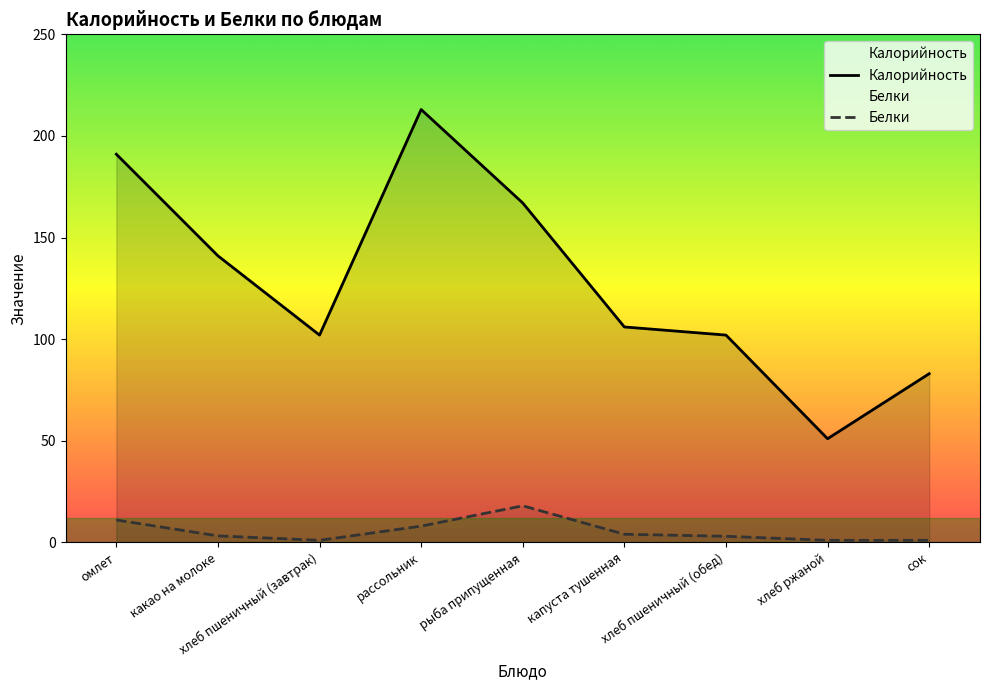

True or false: Белки and Калорийность cross at least once.

False